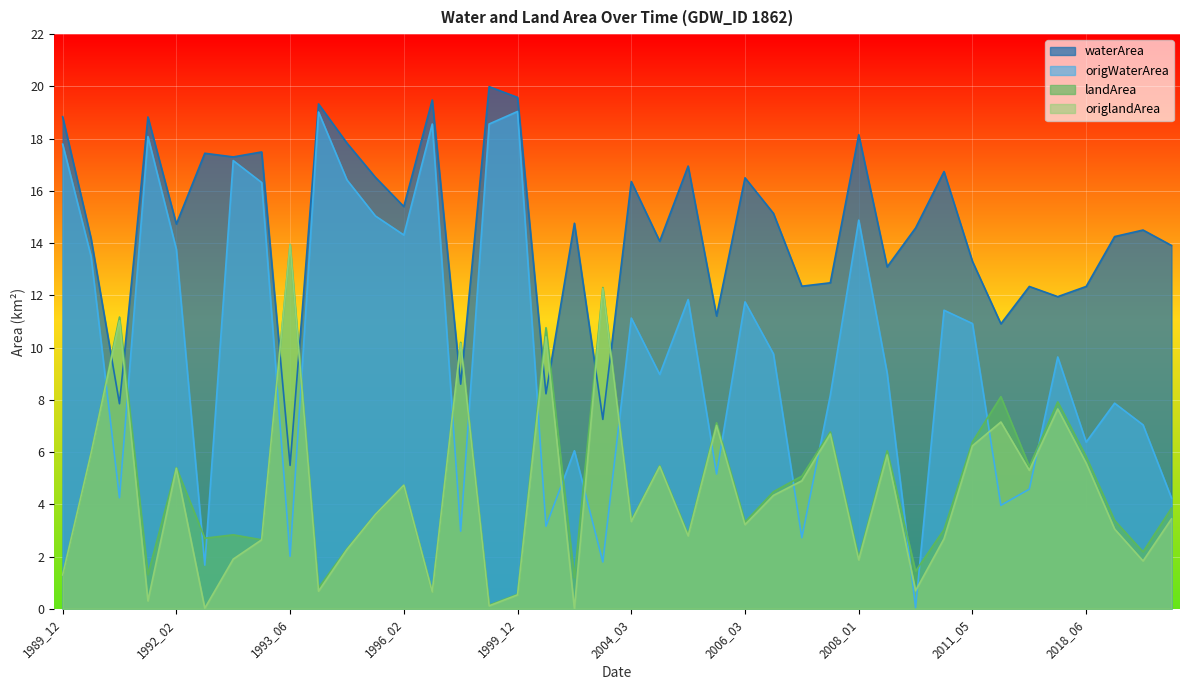

Does the chart display data point markers on the line(s)?

No